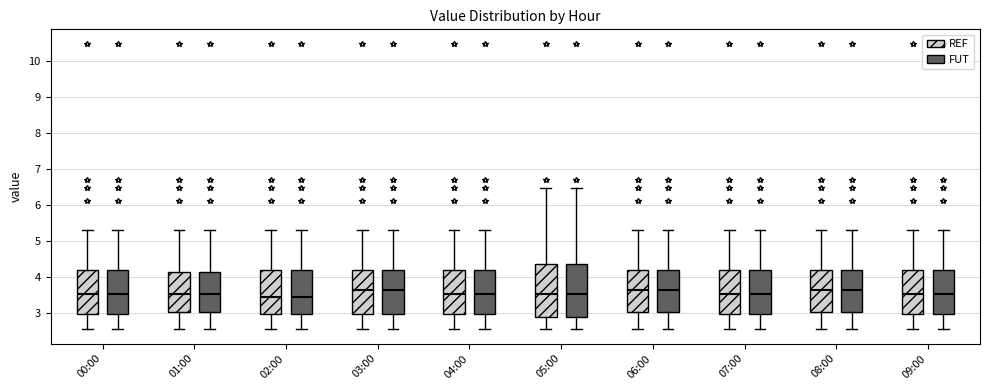

Where does the lower whisker of the box for 00:00 (FUT) end on the y-axis? The values are not printed on the chart, so give them approximately, as read against the axis.

2.6